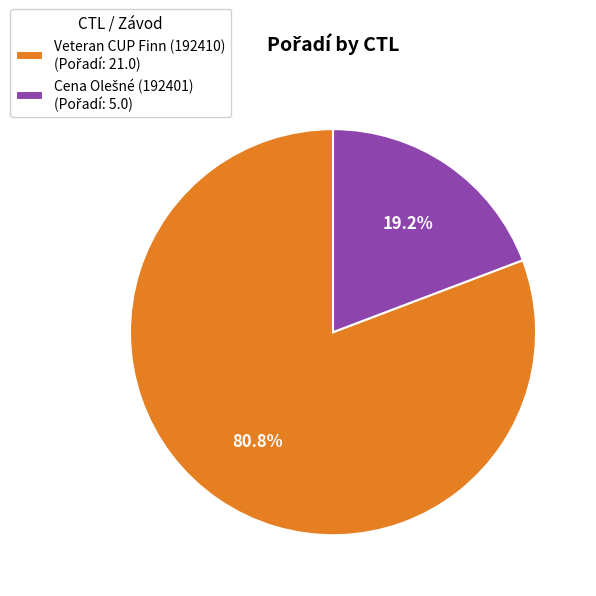

How many slices are in this pie chart?

2